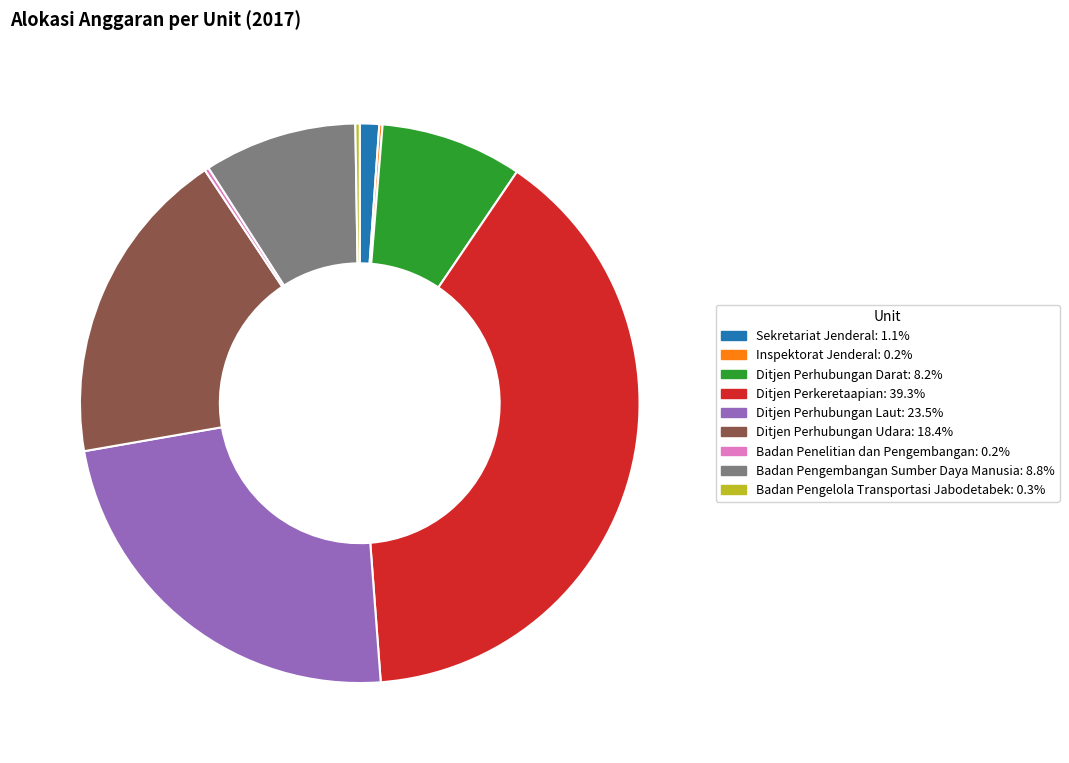

Approximately how many times larger is the value at Badan Pengembangan Sumber Daya Manusia compared to Ditjen Perhubungan Udara?

0.5